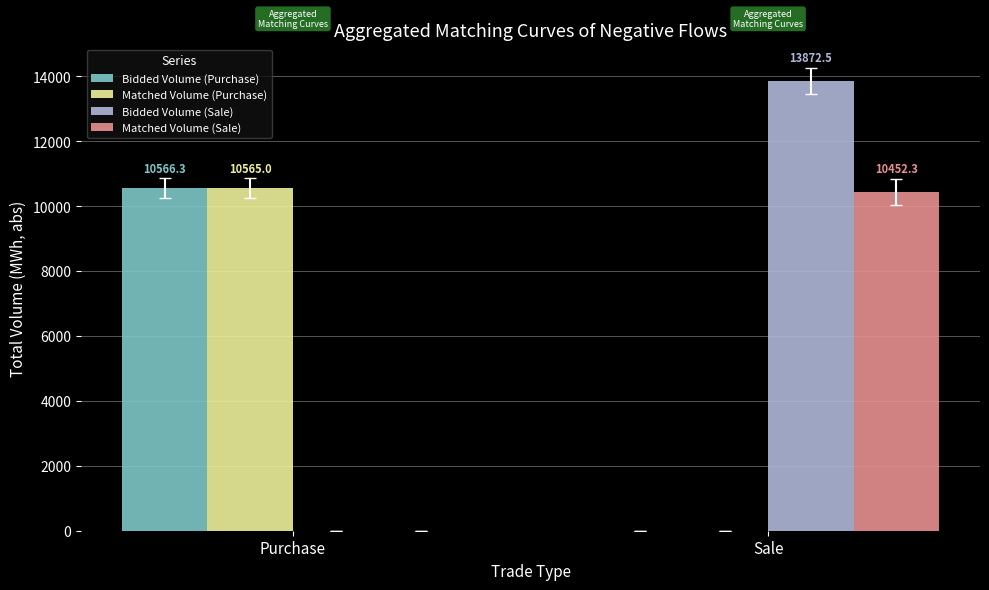

How many positive values does the Bidded Volume (Sale) series have?

1